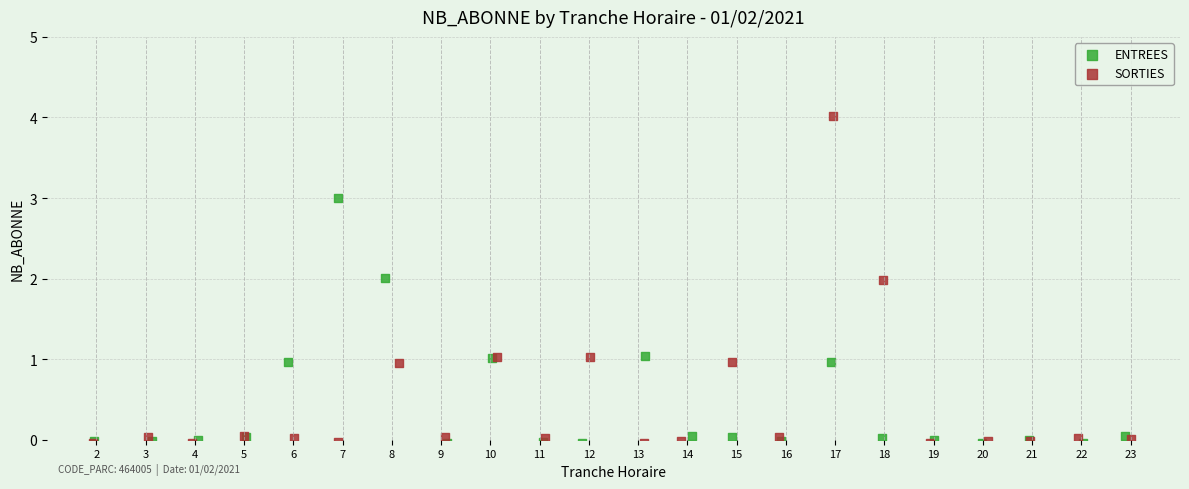

Which series has the widest spread of Y values?

SORTIES